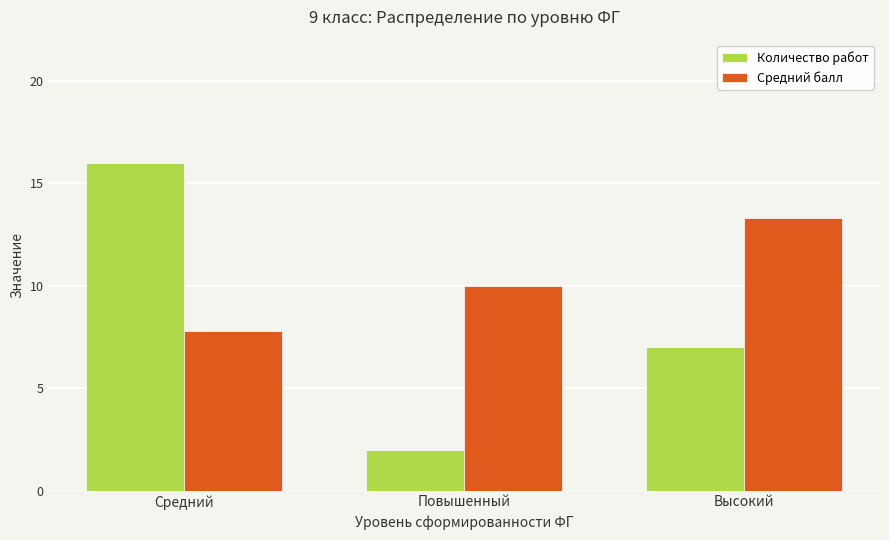

What position from the right is Повышенный?

2